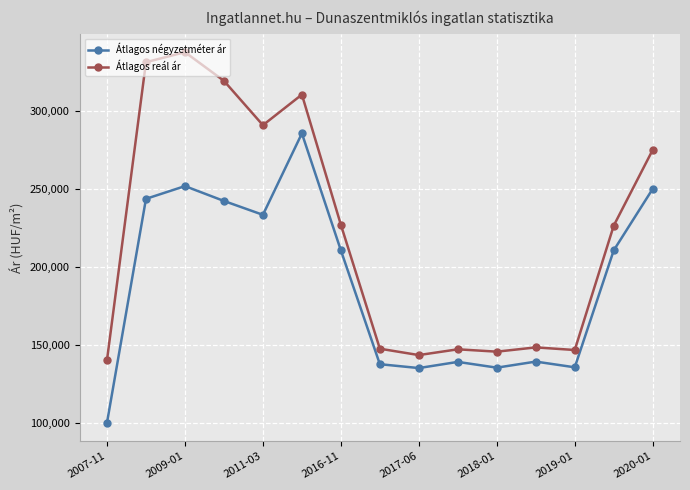

Which series has the widest spread of values?

Átlagos reál ár